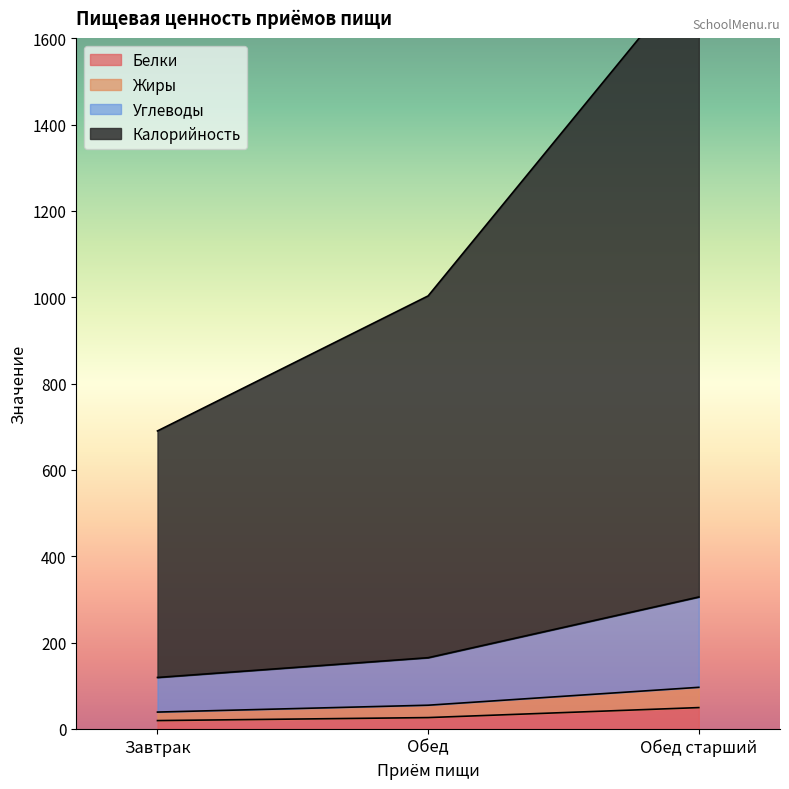

Between Завтрак and Обед, which is larger?

Обед